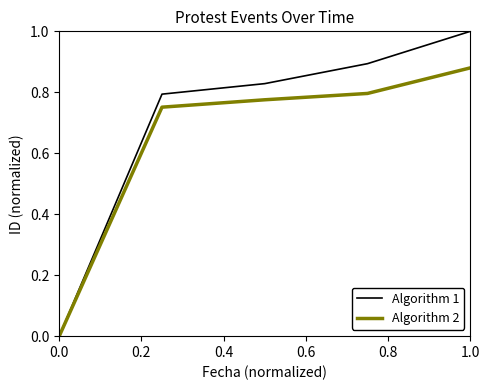

Rank the series by their average value, from lowest to highest.

Algorithm 2, Algorithm 1